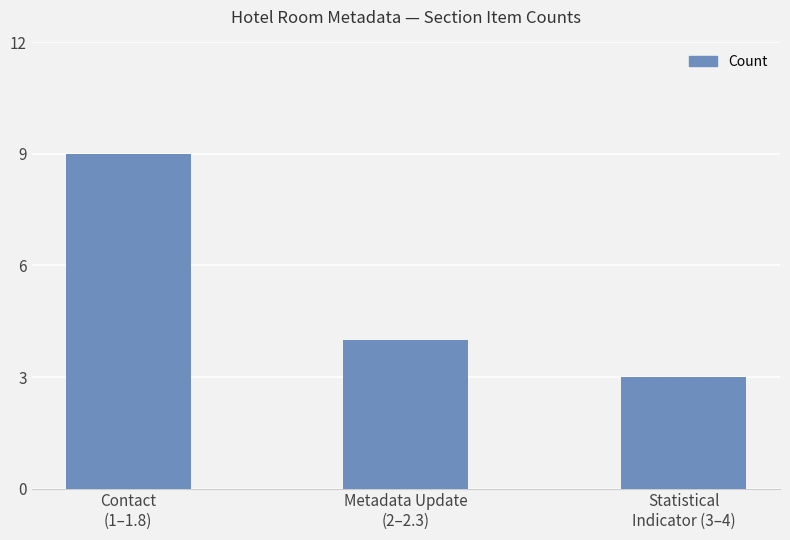

What is the minimum value shown in the chart?

3